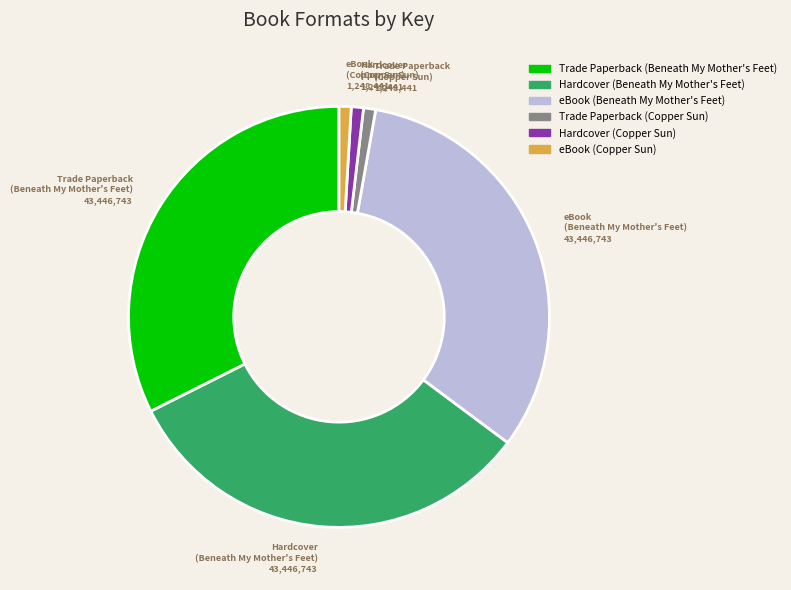

Is there any slice that represents more than half of the pie?

No